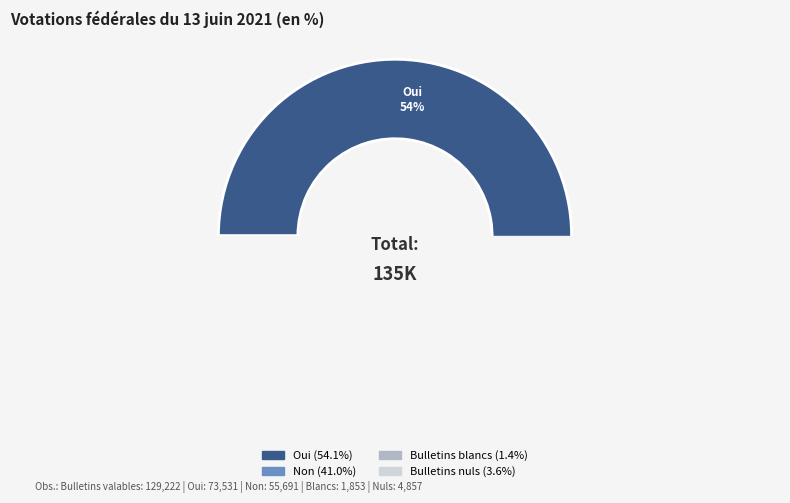

What portion of the pie excludes Bulletins blancs?

98.6%